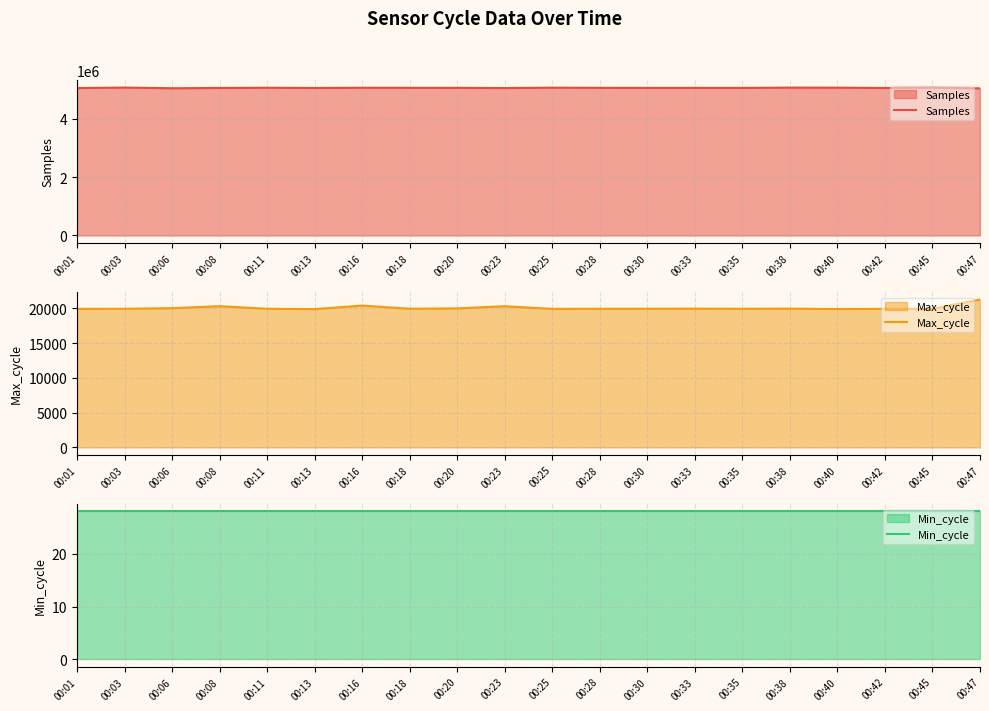

The Samples series shows 5059478 at 00:25. True or false?

True